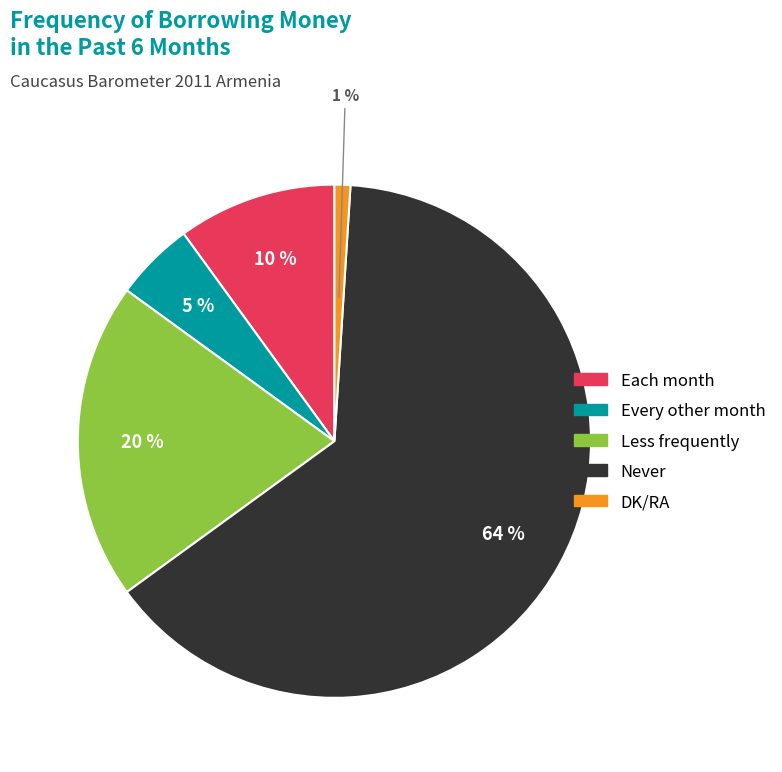

Combined, do DK/RA and Every other month account for over 50%?

No